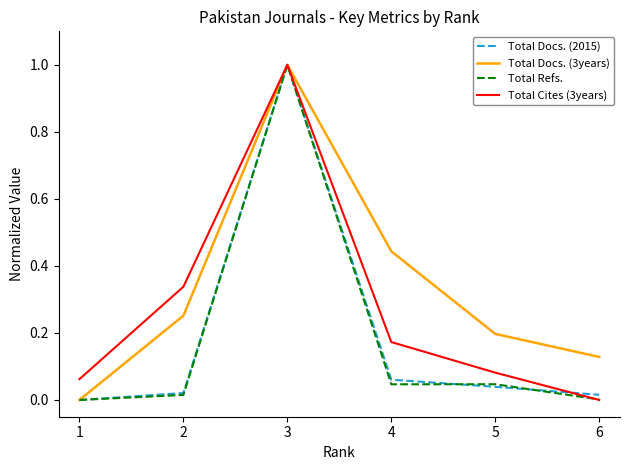

Where is Total Docs. (2015) nearest to the value 0?

1